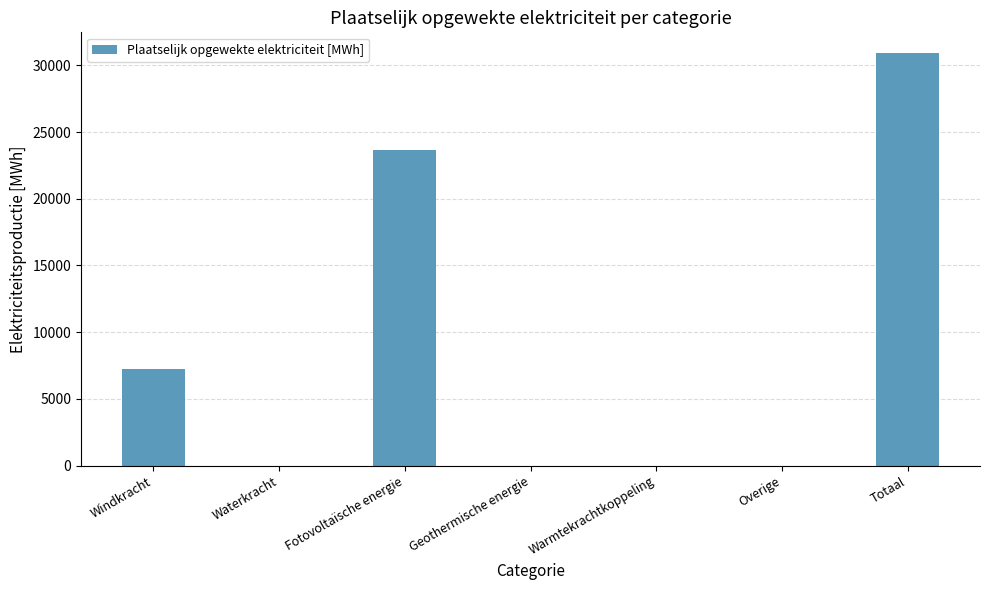

Between Geothermische energie and Windkracht, which is larger?

Windkracht